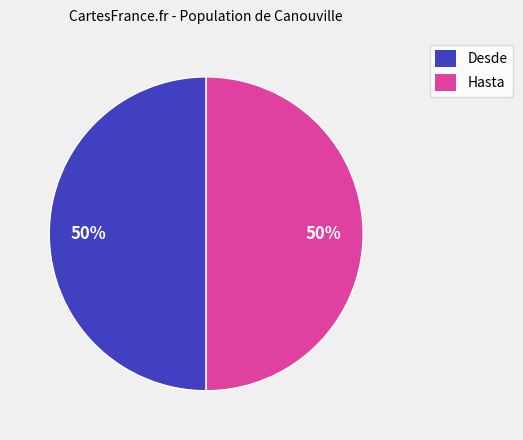

To the nearest percent, what is the combined percentage of Hasta and Desde?

100%